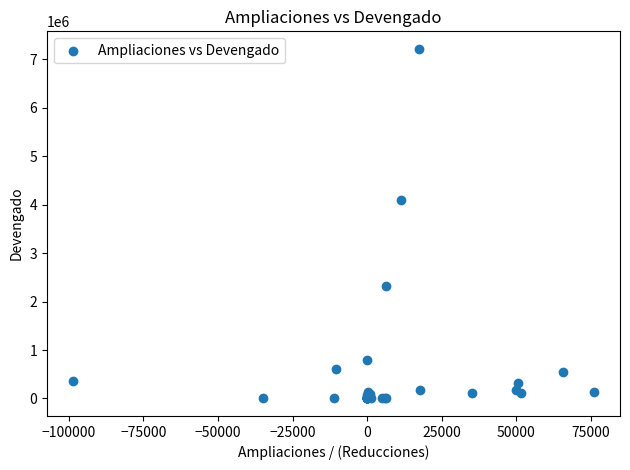

What Y value in the scatter plot is closest to 3607823?

4098047.6